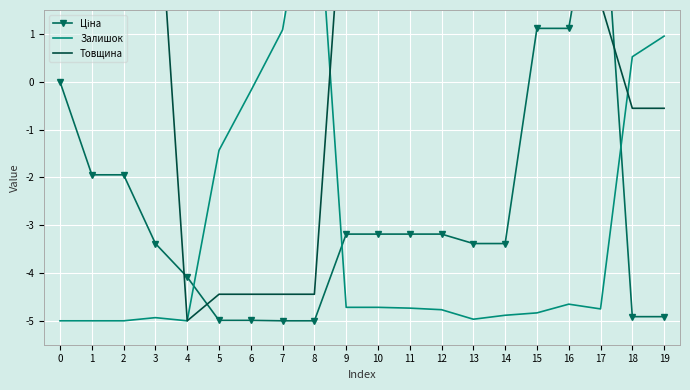

What is the value of the Товщина point at the 14th from the left?

5.0